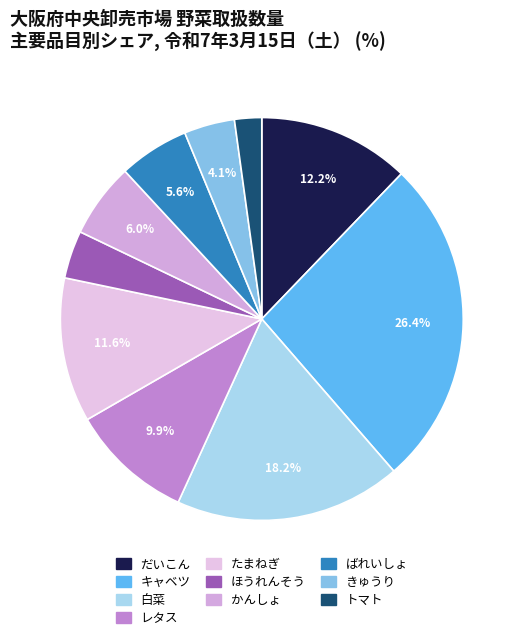

Do トマト and 白菜 together represent more than half of the pie?

No